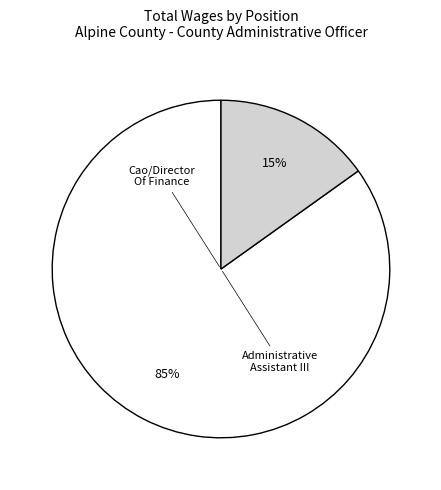

To the nearest percent, what percentage of the pie is Administrative Assistant III?

15%